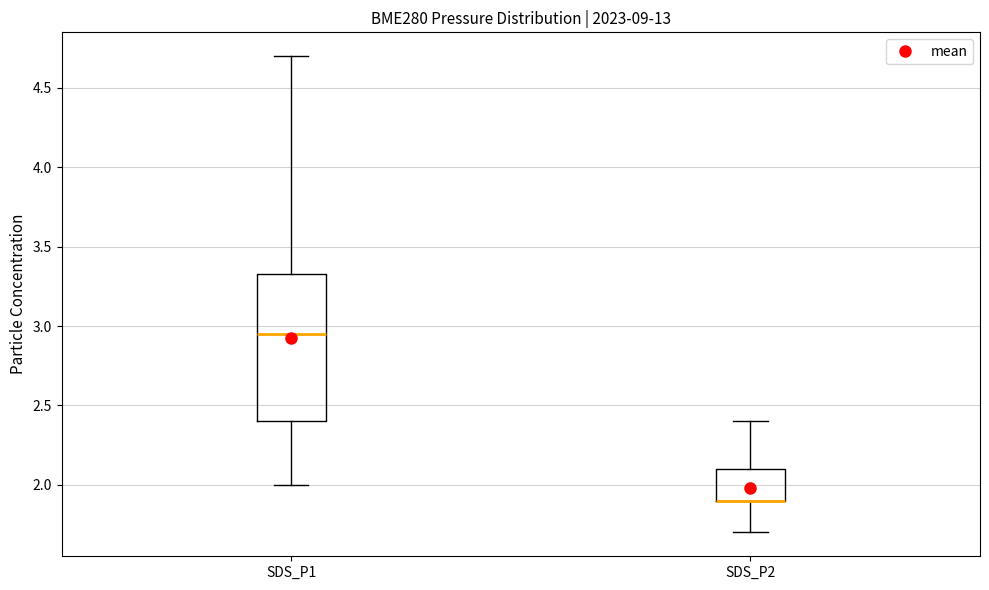

Reading left to right, read every box against the y-axis: the position of its median line, the range the box covers, and the ends of its whiskers. The values are not printed on the chart, so give them approximately, as read against the axis.

SDS_P1: median 2.95, box 2.40 to 3.35, whiskers 2.00 to 4.70
SDS_P2: median 1.90 (drawn on the box's lower edge), box 1.90 to 2.10, whiskers 1.70 to 2.40